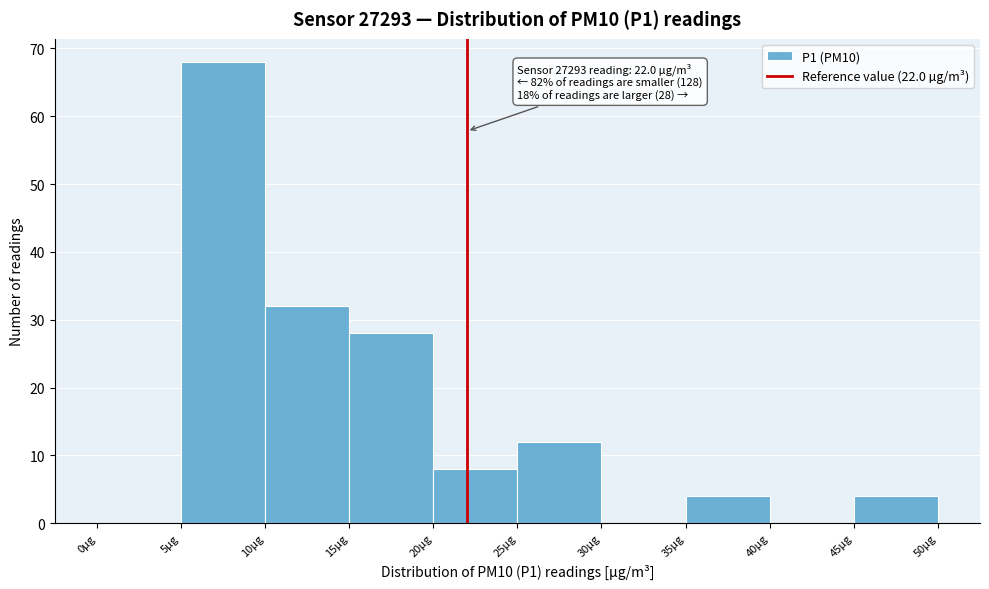

Which range on the x-axis has the tallest bar?

5 to 10